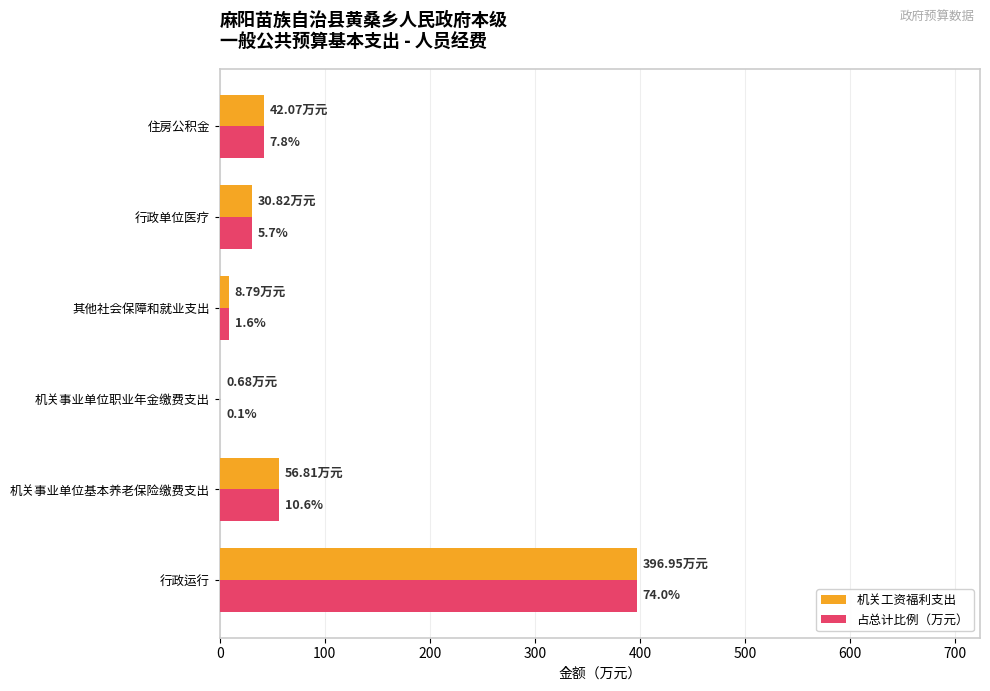

What are all the series names shown in the legend?

机关工资福利支出, 占总计比例（万元）